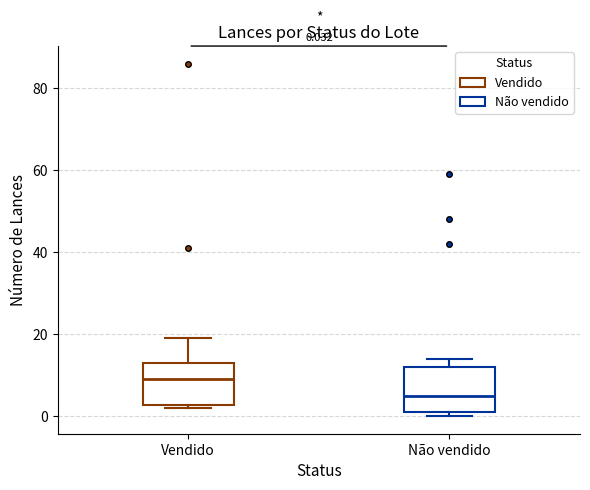

Which box has the highest median line?

Vendido